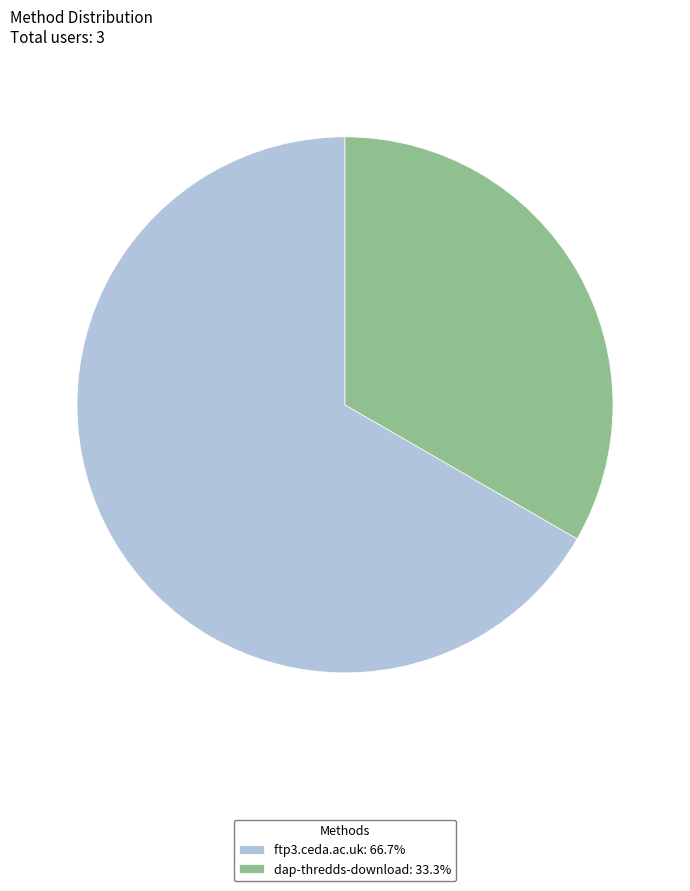

Which category accounts for the majority?

ftp3.ceda.ac.uk